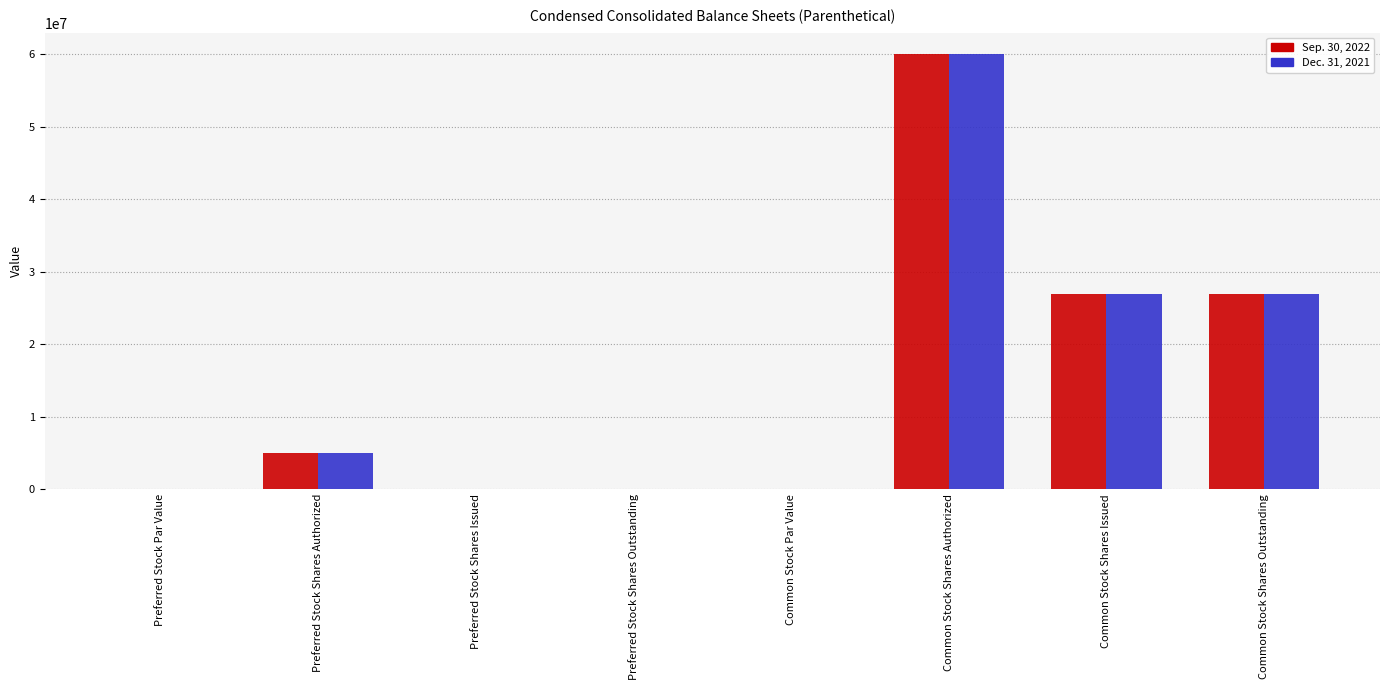

How many groups of bars are there?

8